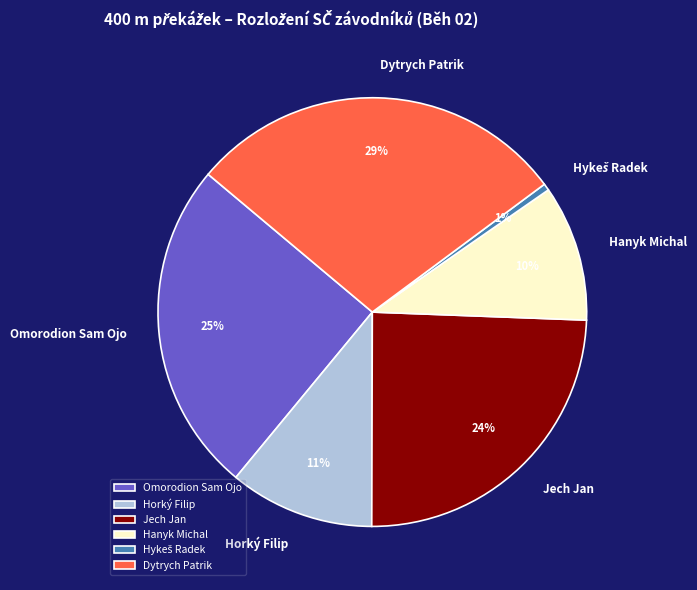

Does Horký Filip represent more than half of the total?

No